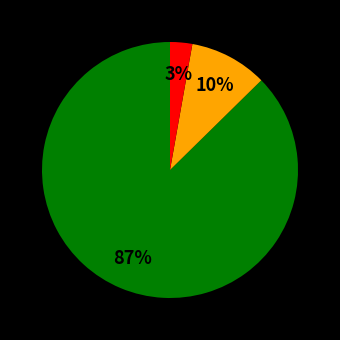

To the nearest percent, what is the average slice percentage?

33%